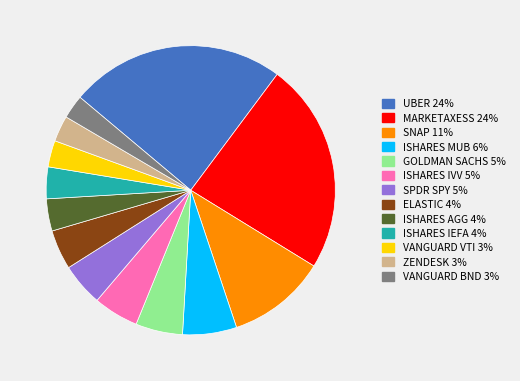

Do VANGUARD BND and SNAP together represent more than half of the pie?

No